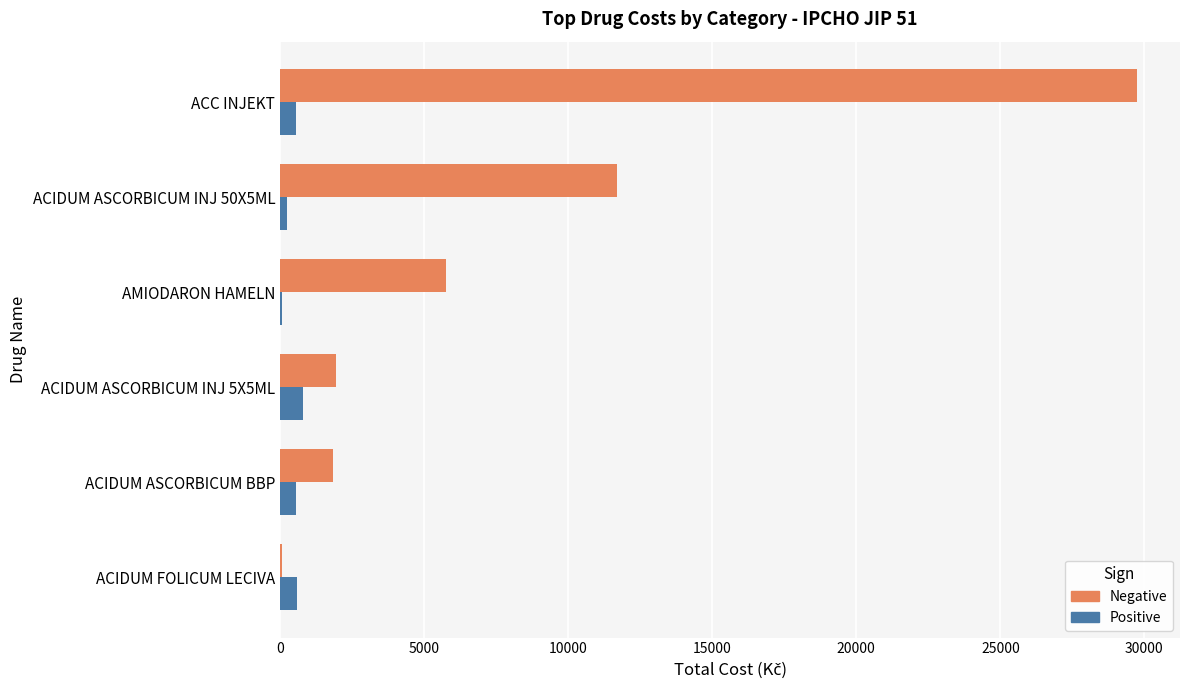

What is the maximum value shown in the chart?

29748.5